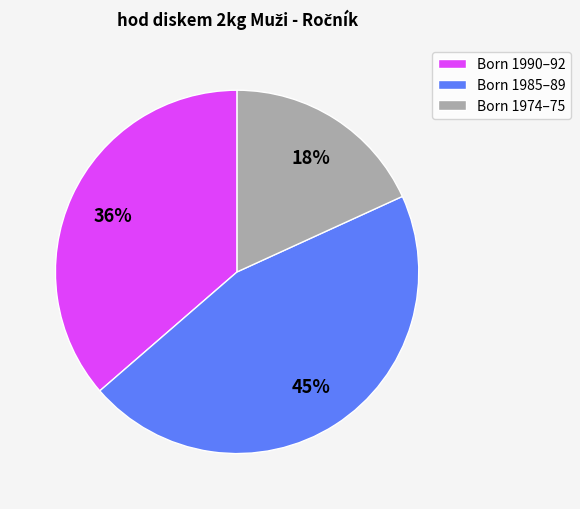

What percentage is the Born 1974–75 slice, to the nearest percent?

18%